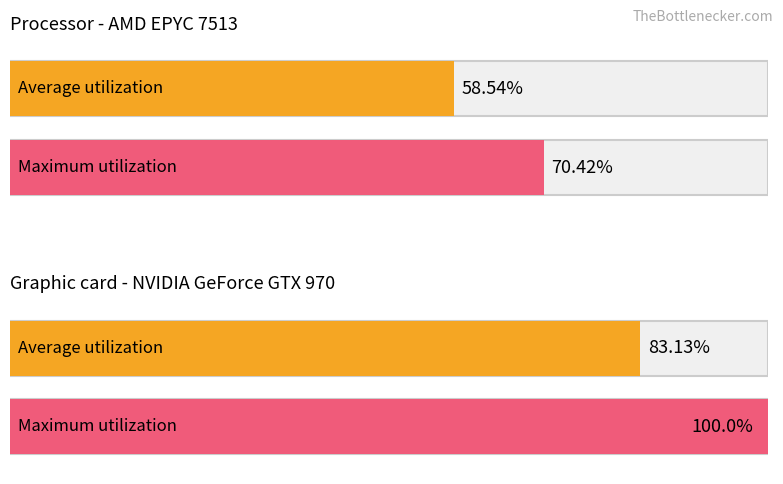

The Maximum utilization series shows 4 at 16. True or false?

False